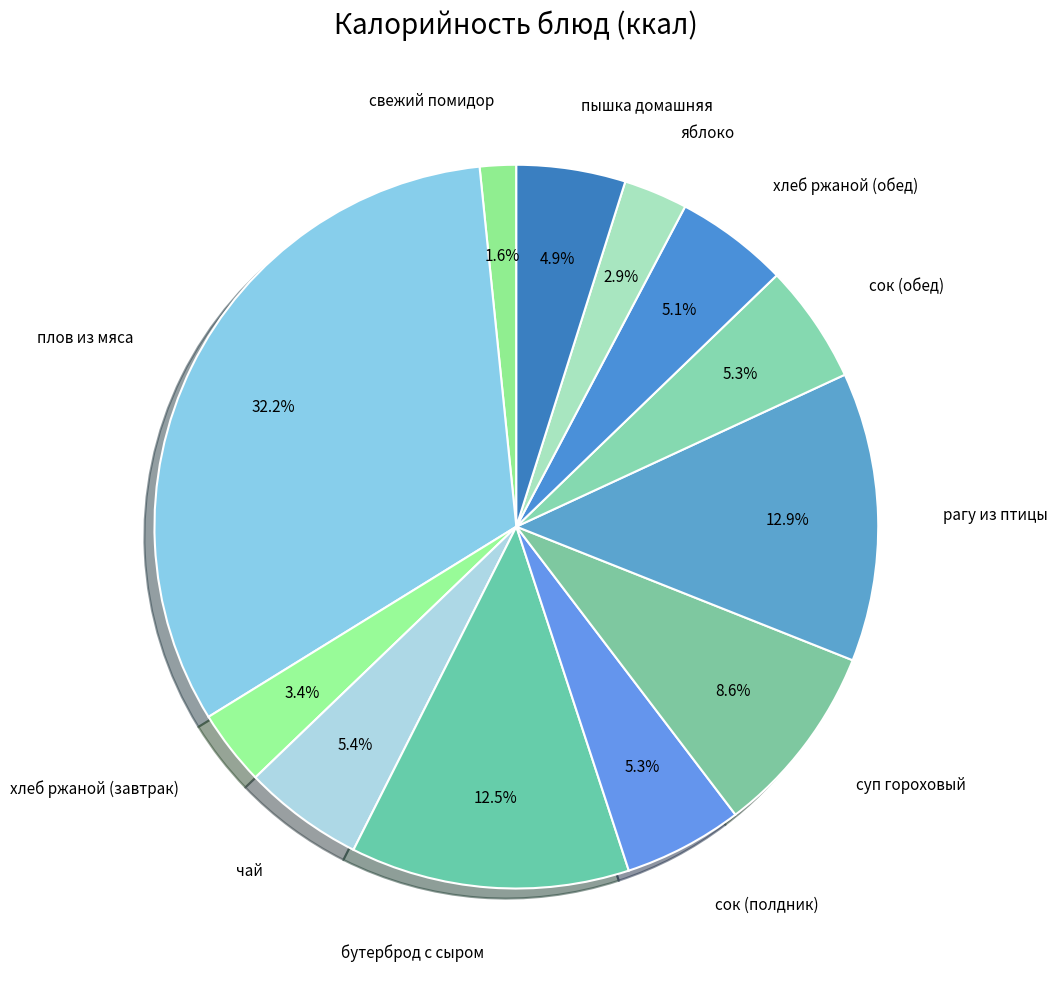

What is the ratio of the value at пышка домашняя to the value at сок (обед)?

0.9